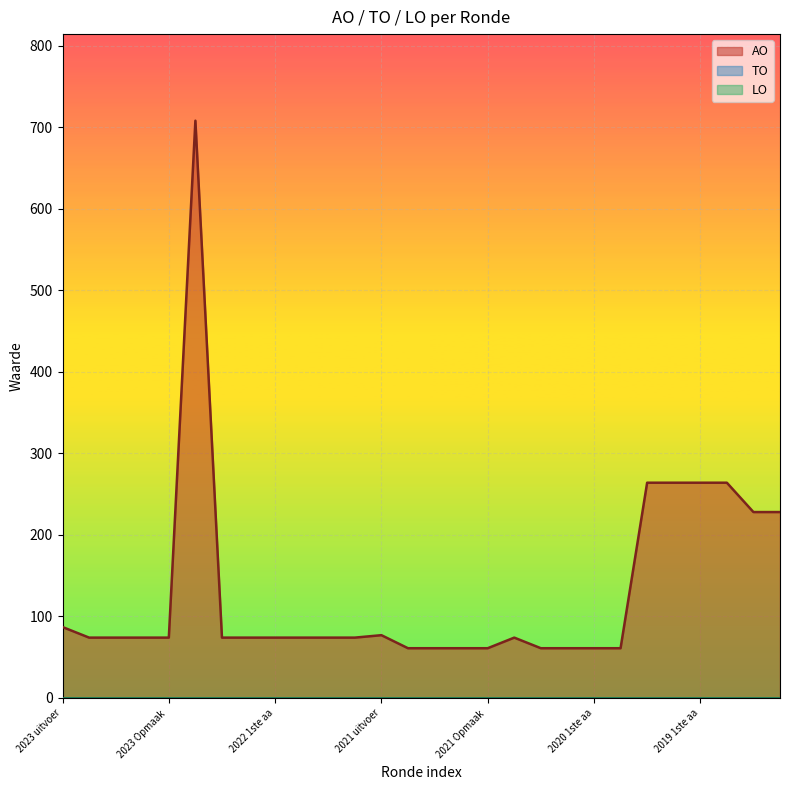

Which series has the largest total across all categories?

AO